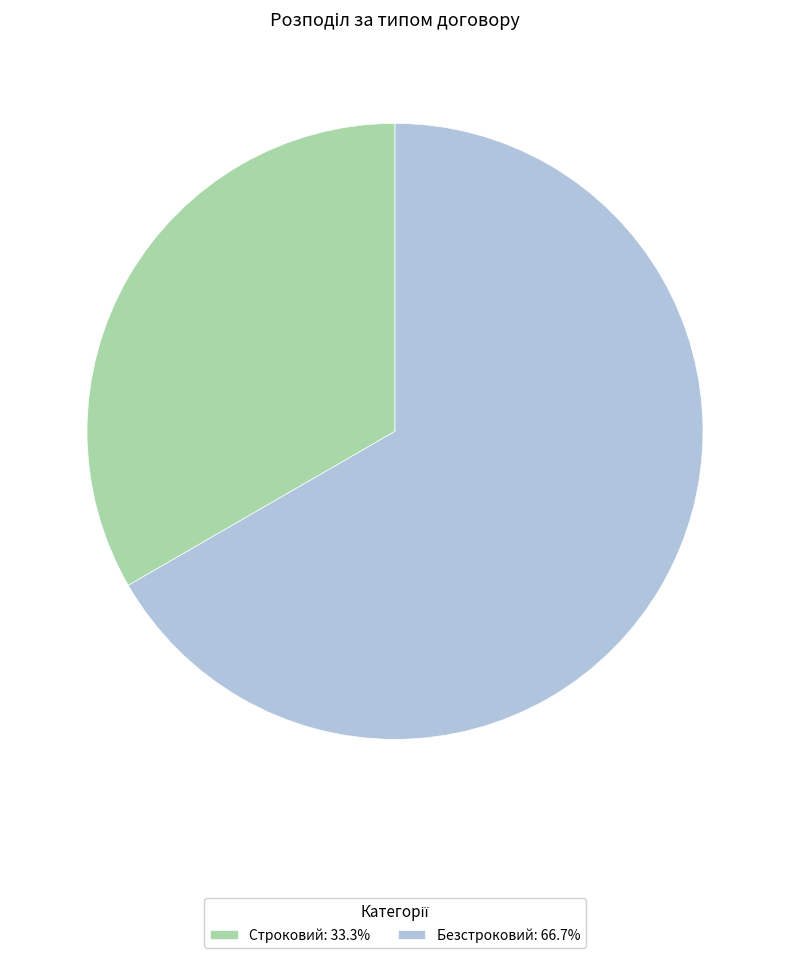

What is the majority slice?

Безстроковий